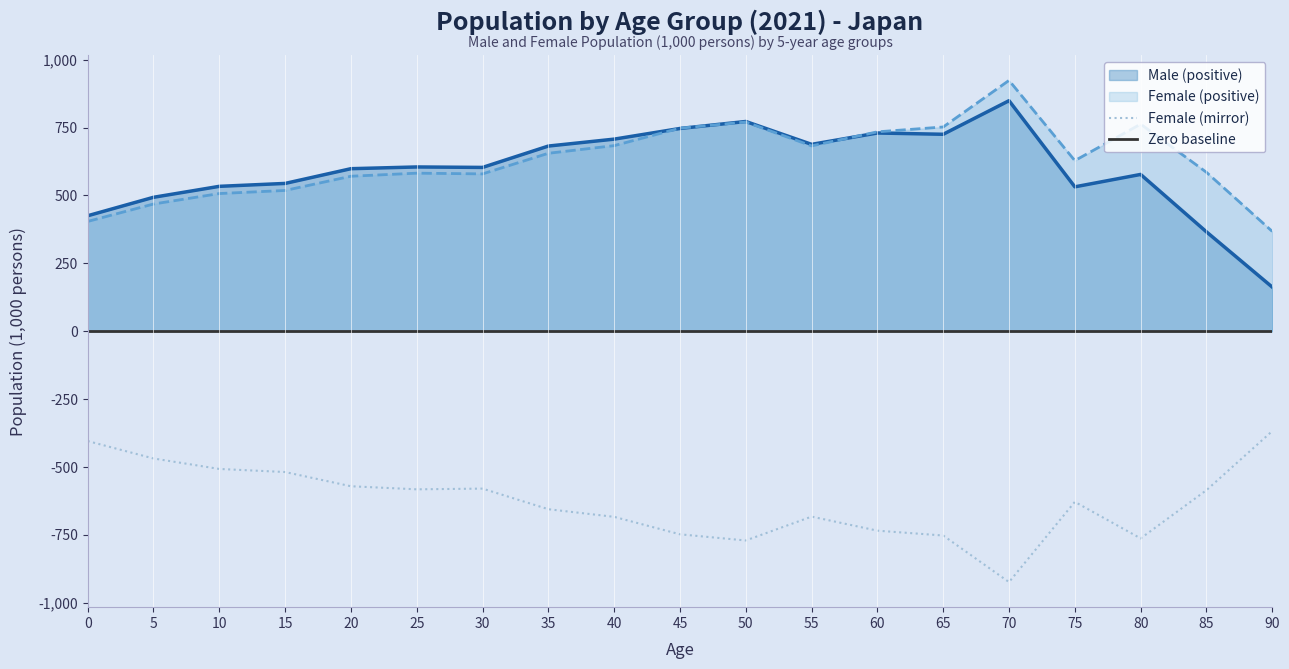

What is the difference between the Male values at 50 and 45?

25.7